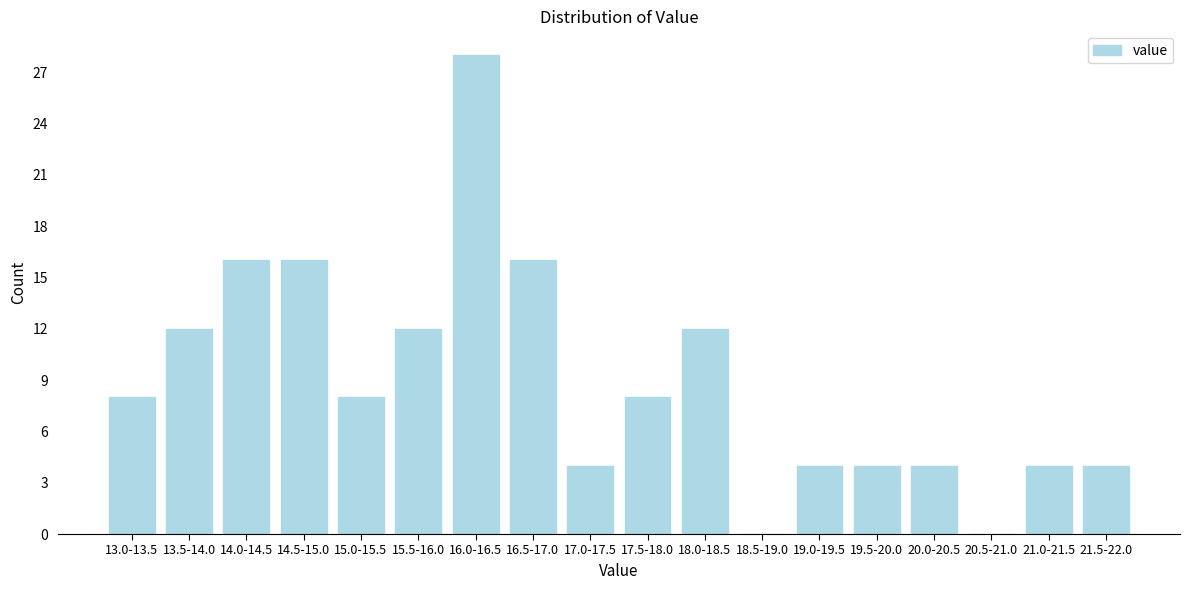

Reading right to left, list all the values displayed in this chart.

21.5-22.0=4	21.0-21.5=4	20.5-21.0=0	20.0-20.5=4	19.5-20.0=4	19.0-19.5=4	18.5-19.0=0	18.0-18.5=12	17.5-18.0=8	17.0-17.5=4	16.5-17.0=16	16.0-16.5=28	15.5-16.0=12	15.0-15.5=8	14.5-15.0=16	14.0-14.5=16	13.5-14.0=12	13.0-13.5=8